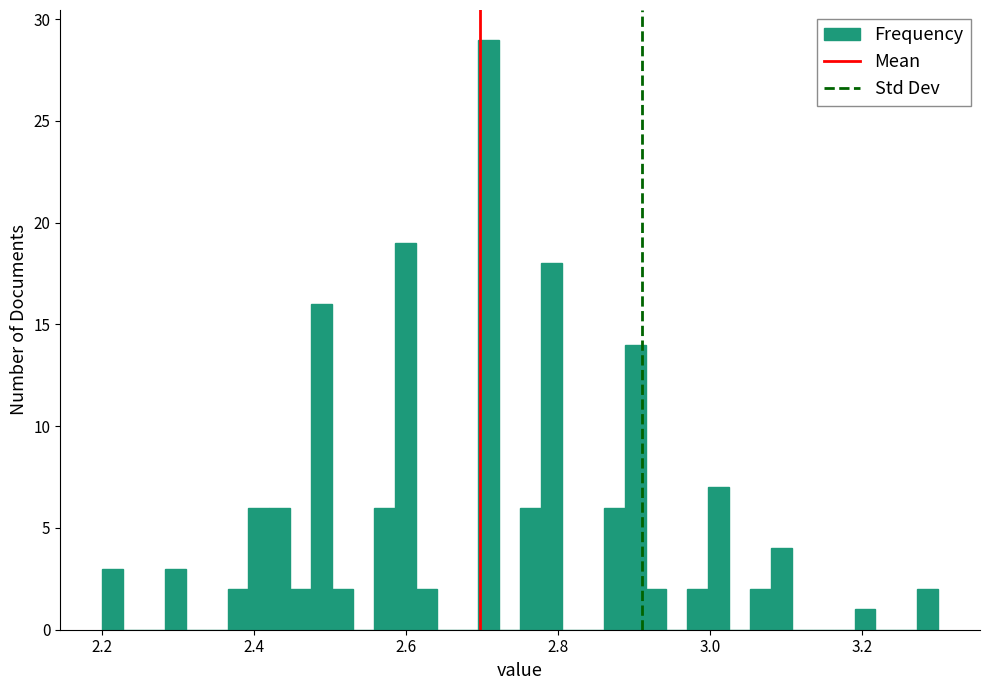

Around what value on the x-axis is the tallest bar? Give the approximate position of its centre, as read against the axis.

2.70